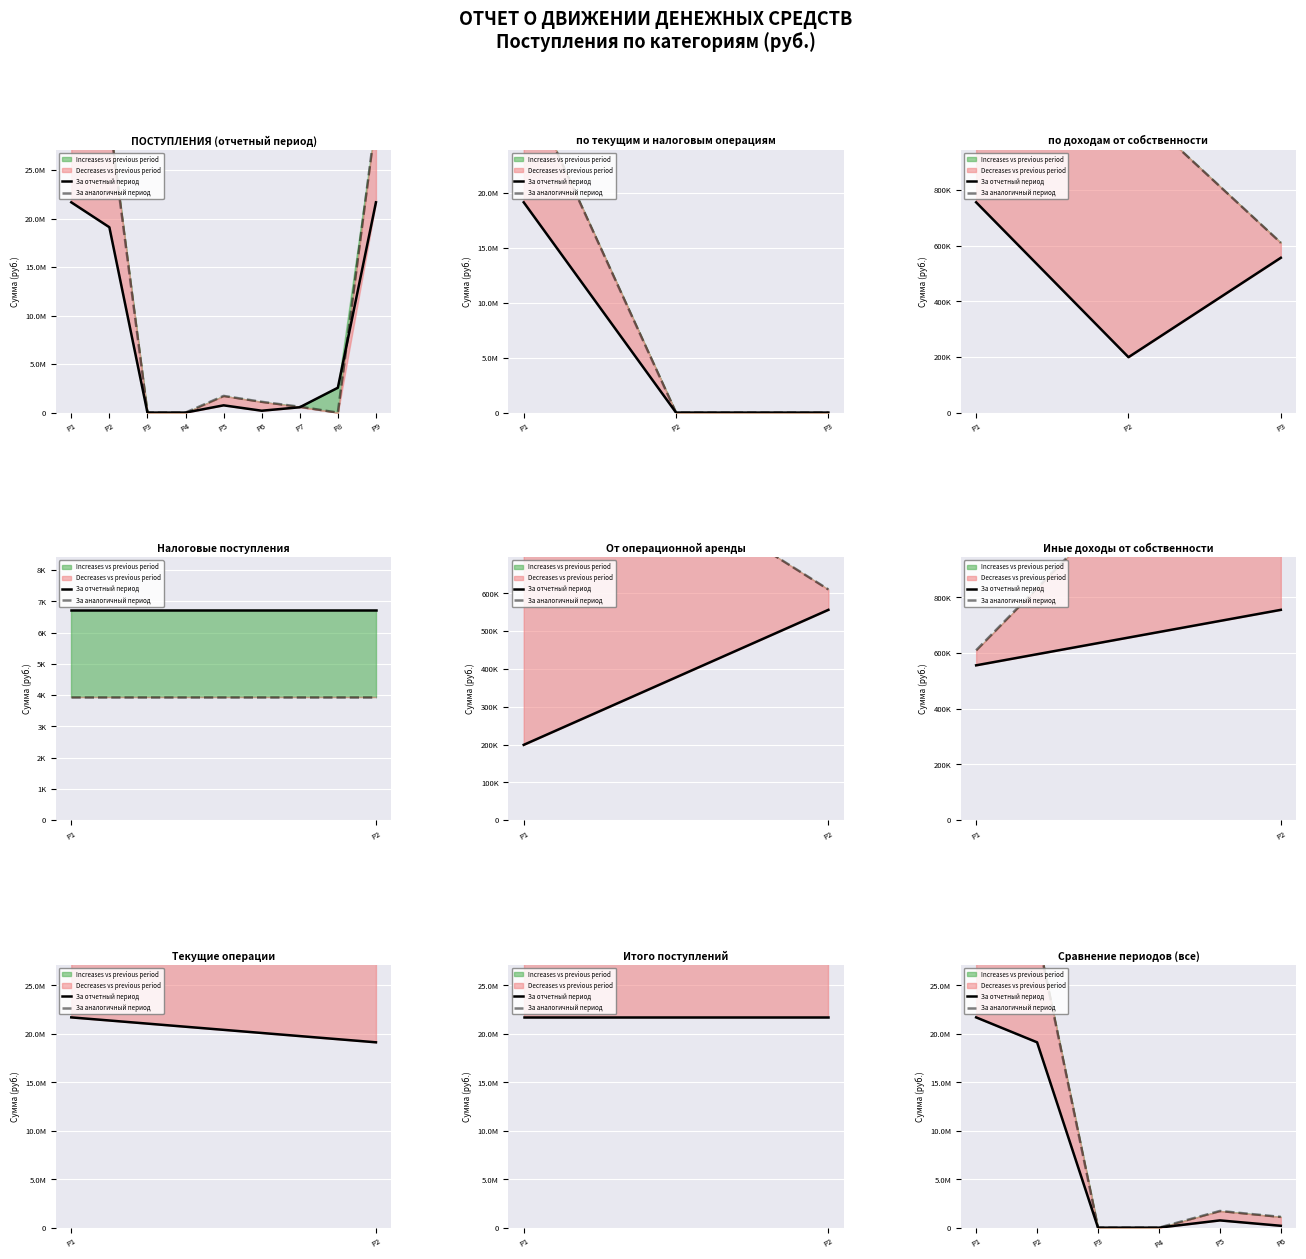

Reading right to left, list all the values displayed in this chart.

За отчетный период: P6=199166.6	P5=755228.3	P4=6730.0	P3=6730.0	P2=19118456.2	P1=21688456.2
За аналогичный период: P6=1116180.5	P5=1726176.9	P4=3940.0	P3=3940.0	P2=30270587.0	P1=30270587.0